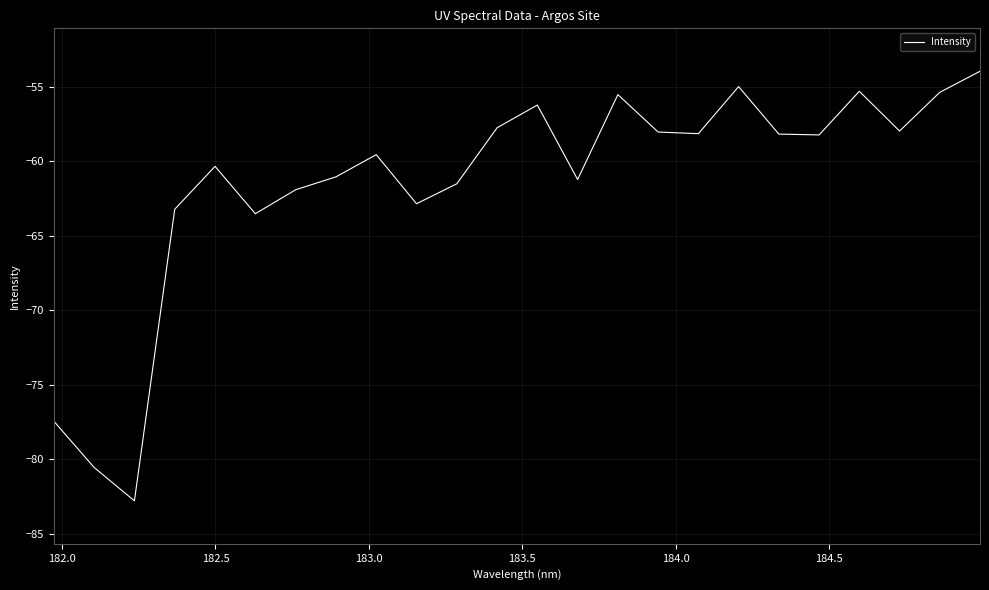

What is the difference between the maximum and minimum values?

28.9